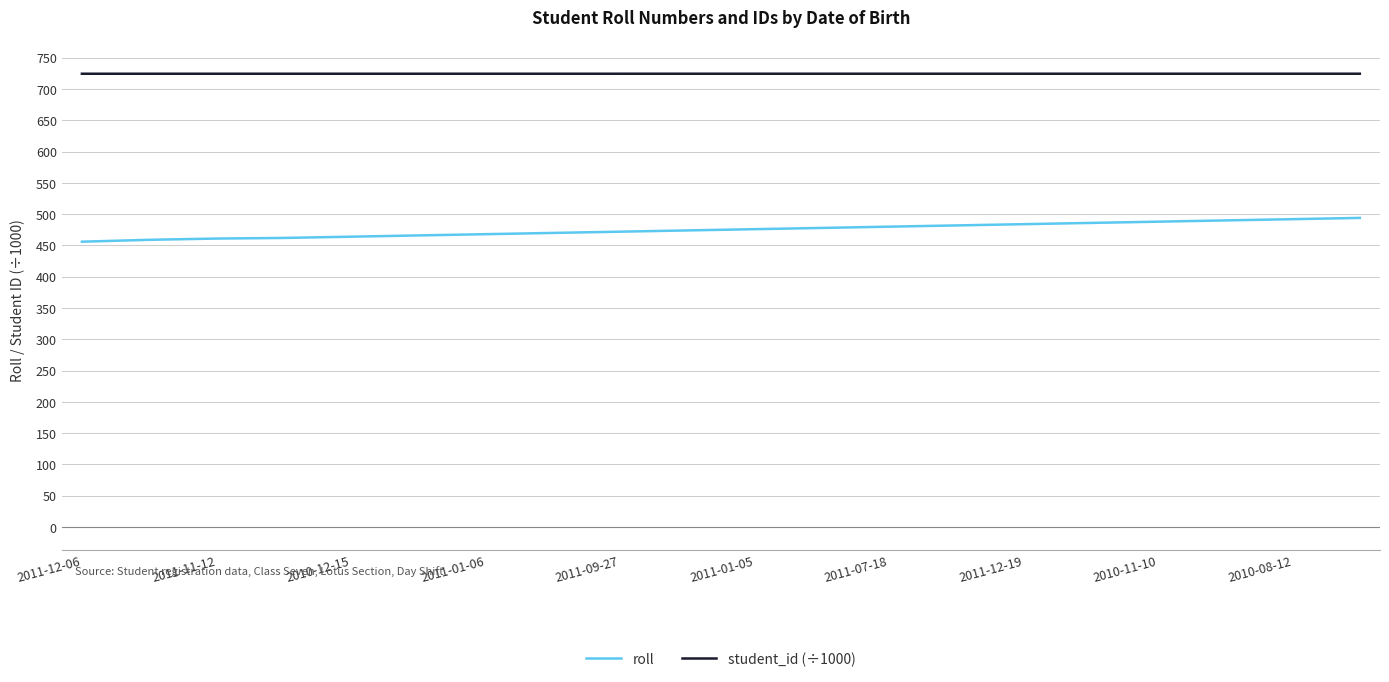

What is the minimum value for student_id (÷1000)?

724.5